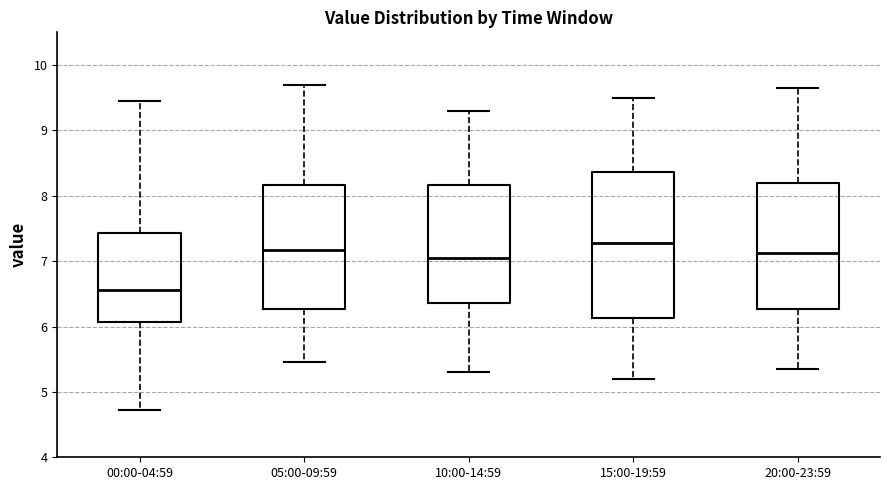

Where is the upper edge of the box for 00:00-04:59 on the y-axis? The values are not printed on the chart, so give them approximately, as read against the axis.

7.4